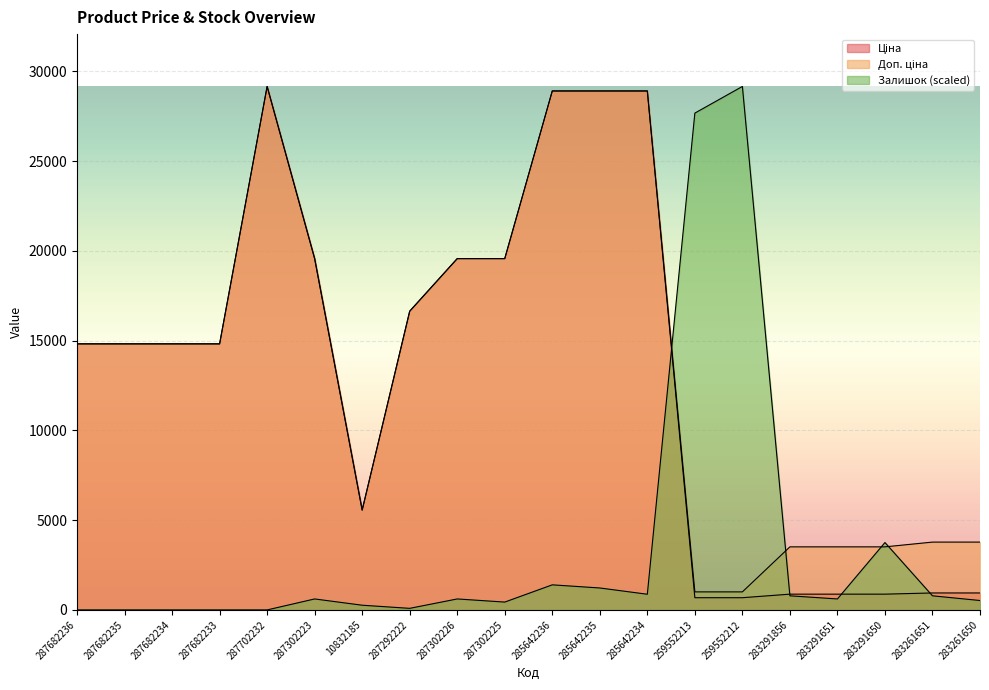

What is the difference between the second highest and minimum values in the Ціна series?

28221.8